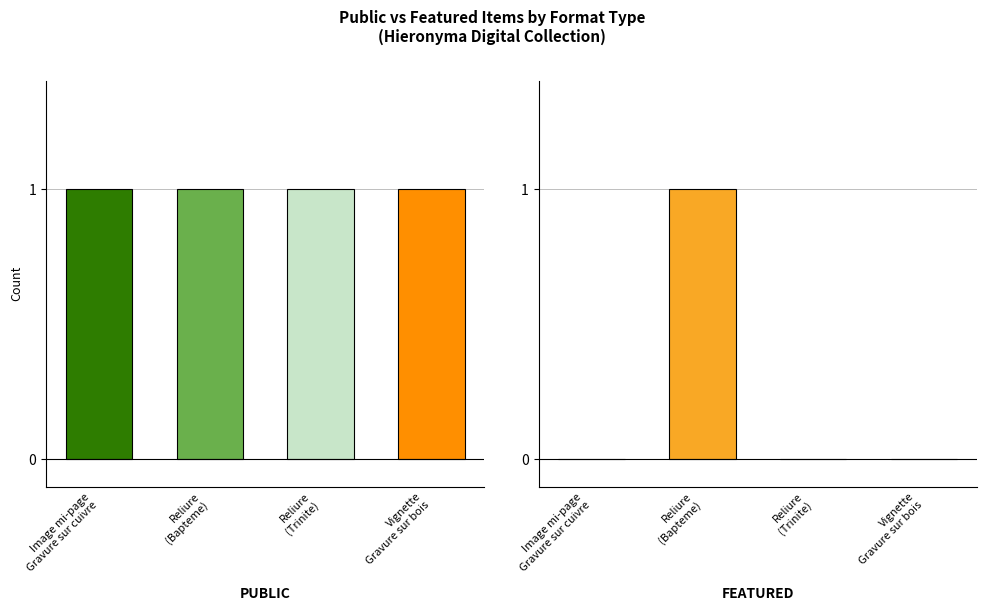

Count the number of categories in the chart.

4